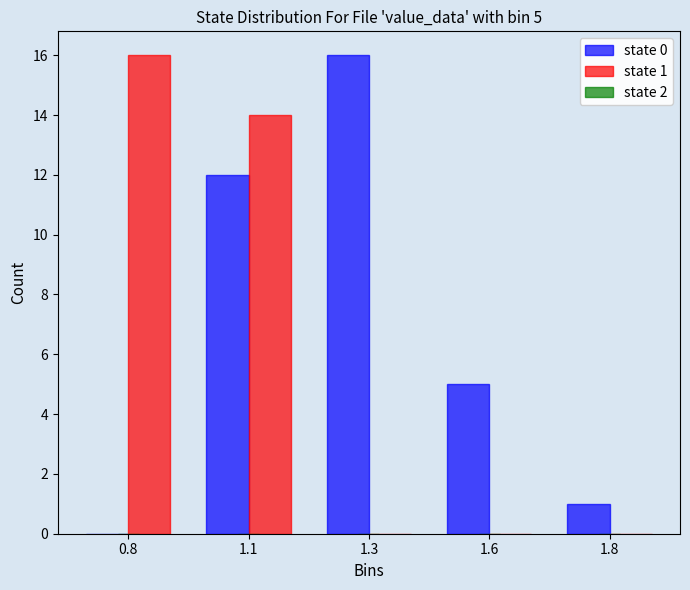

Reading left to right, what are all the values shown in this chart?

state 0: 0.8=0	1.1=12	1.3=16	1.6=5	1.8=1
state 1: 0.8=16	1.1=14	1.3=0	1.6=0	1.8=0